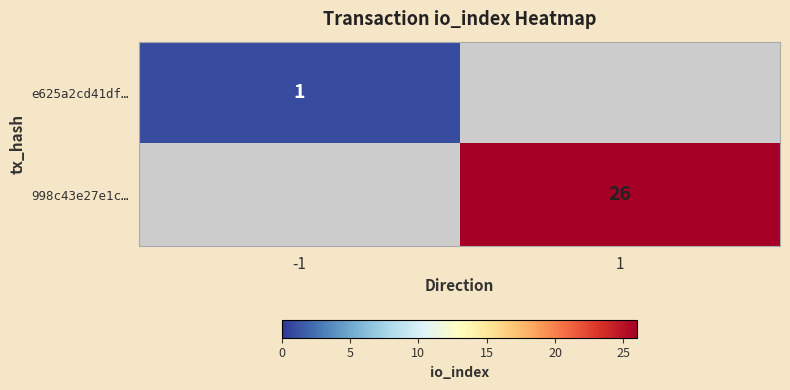

The value of e625a2cd41df… at -1 is 0. True or false?

False